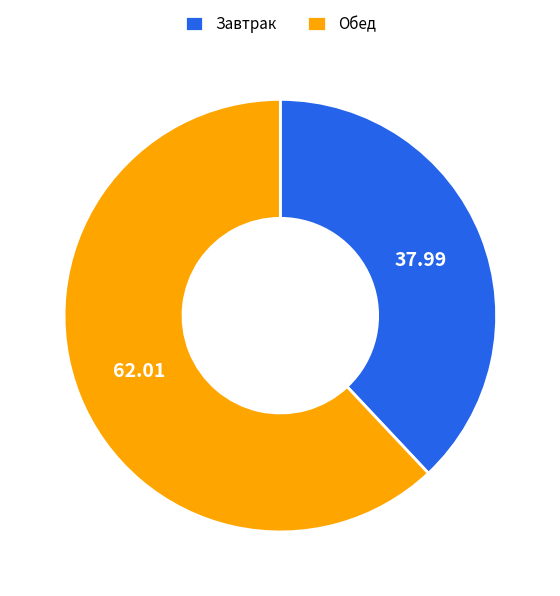

Do Обед and Завтрак together represent more than half of the pie?

Yes